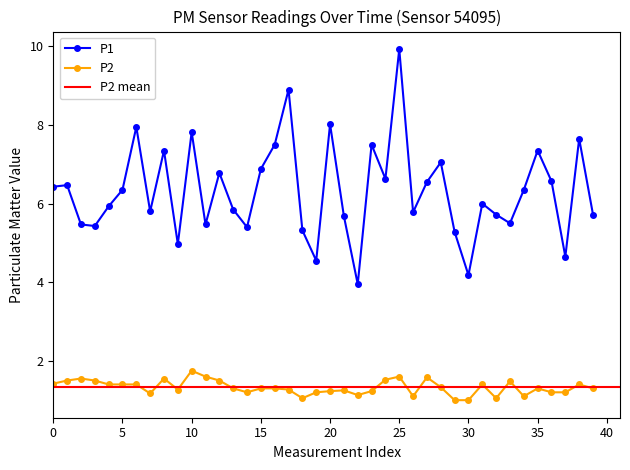

True or false: P1 and P2 cross at least once.

False